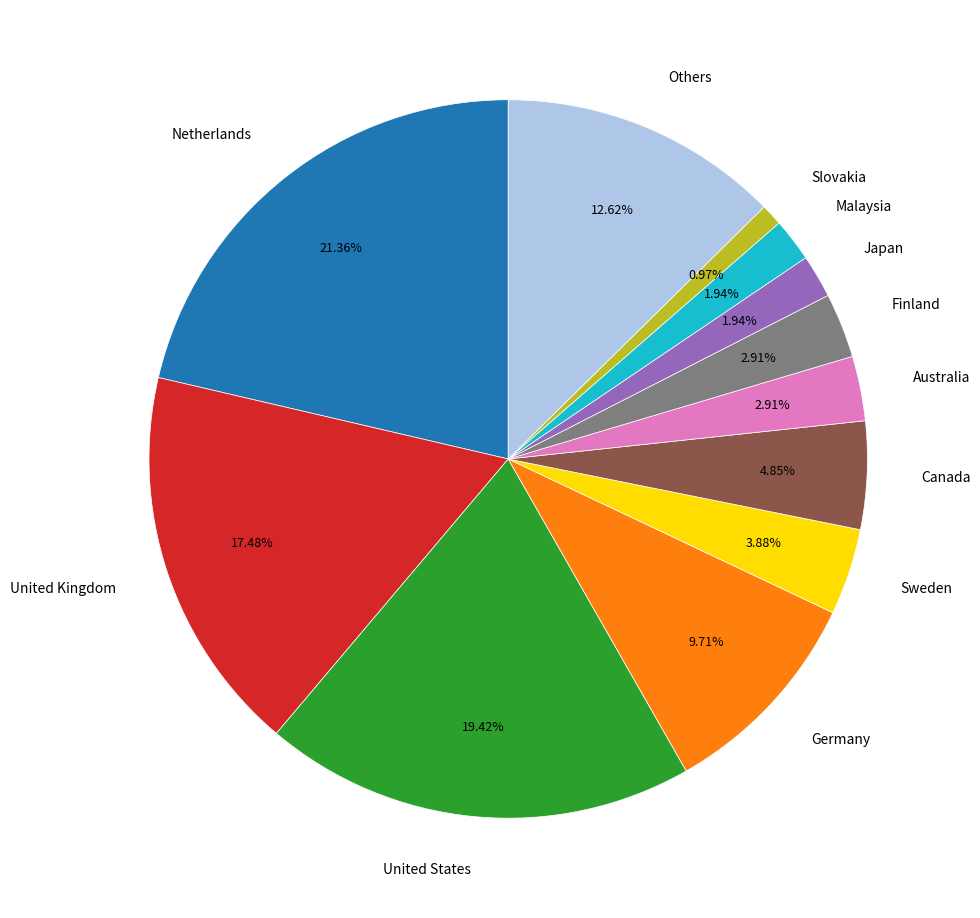

What is the smallest slice in the pie chart?

Slovakia